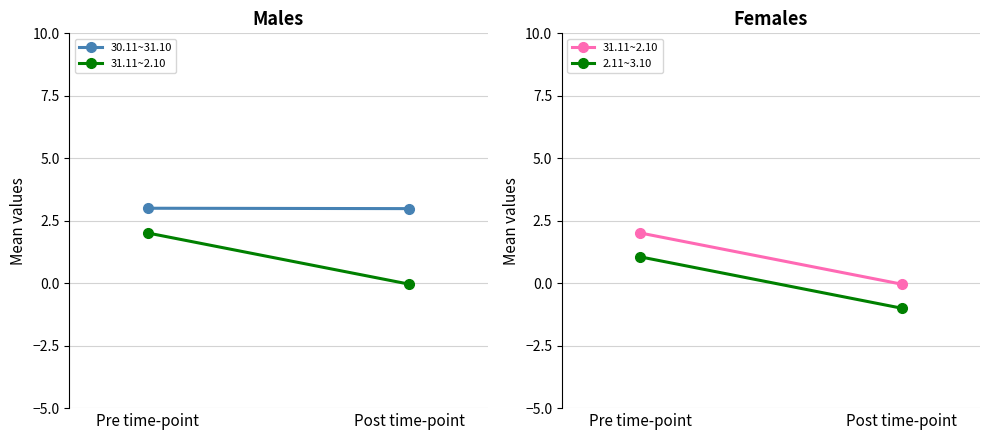

What is the sum of all 2.11~3.10 values?

0.1